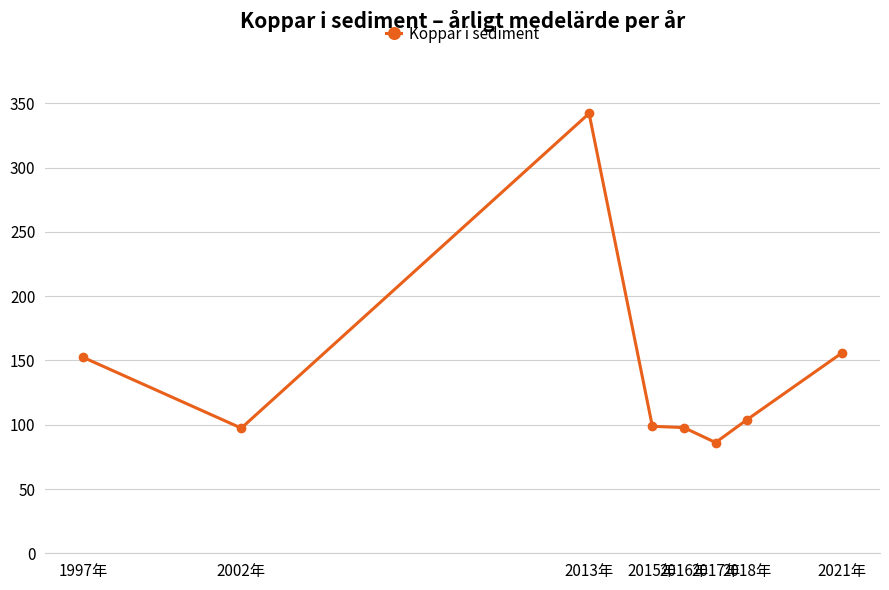

The chart shows a value of 138.4 at 2018年. True or false?

False